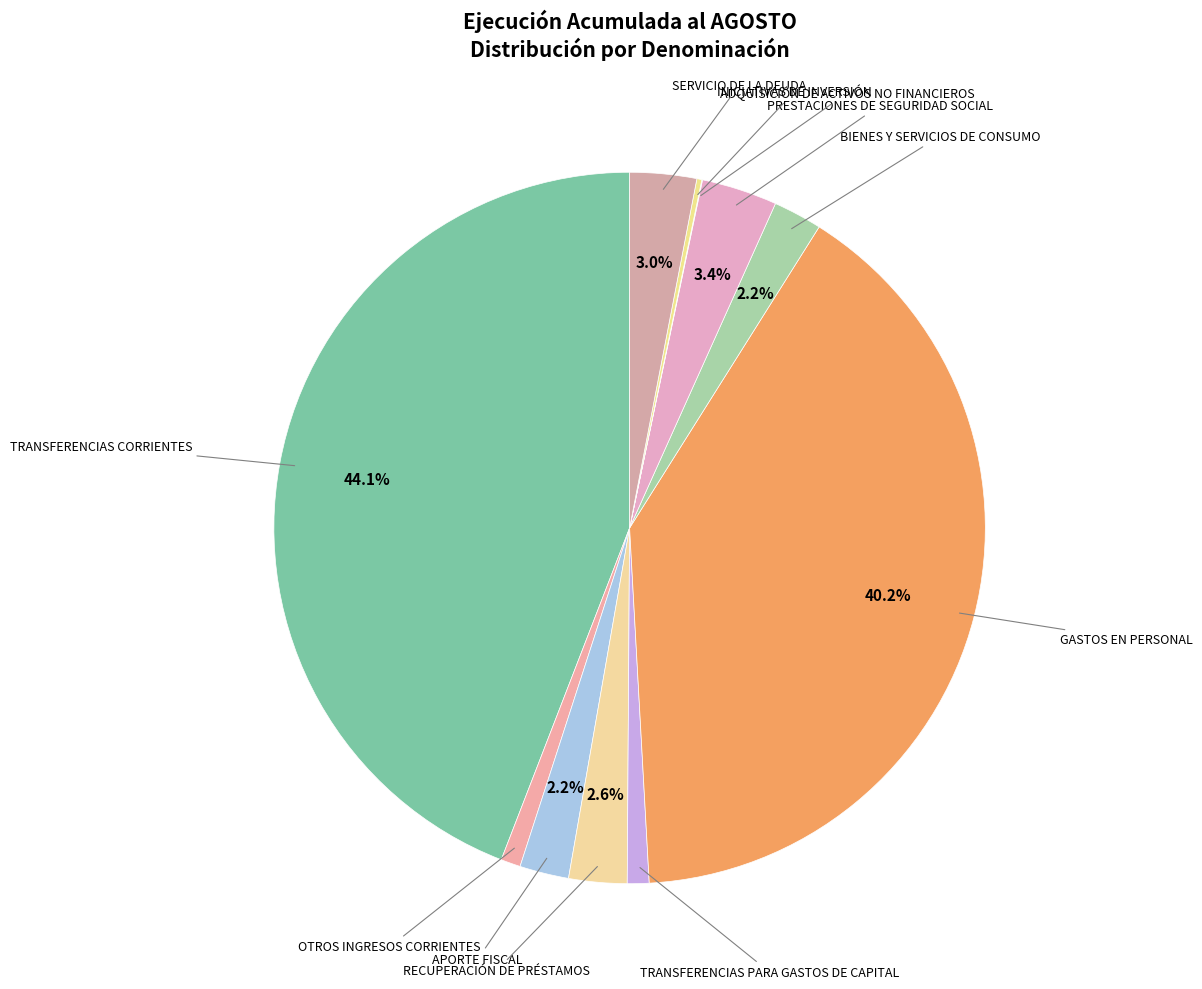

Does any single category account for the majority?

No